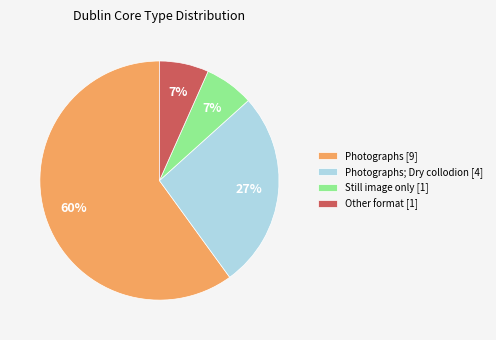

Does Photographs; Dry collodion [4] account for over 50% of the chart?

No